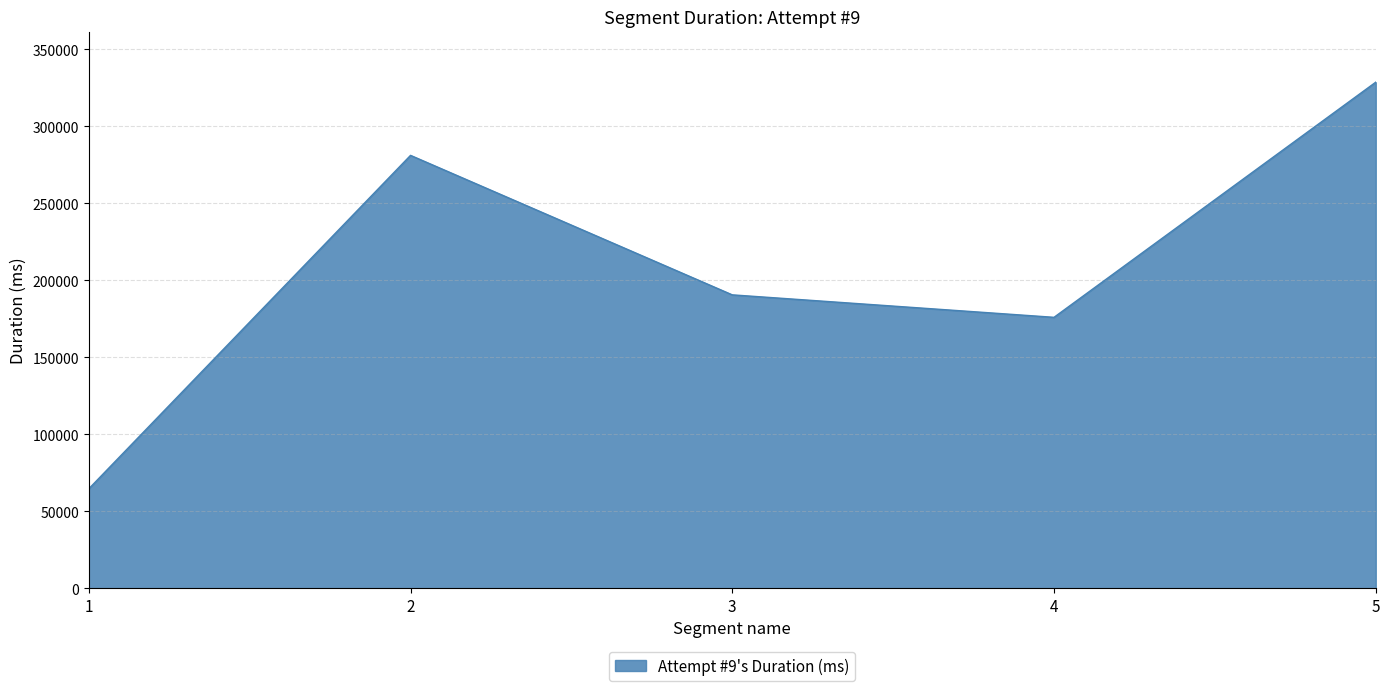

Between 3 and 1, which is larger?

3